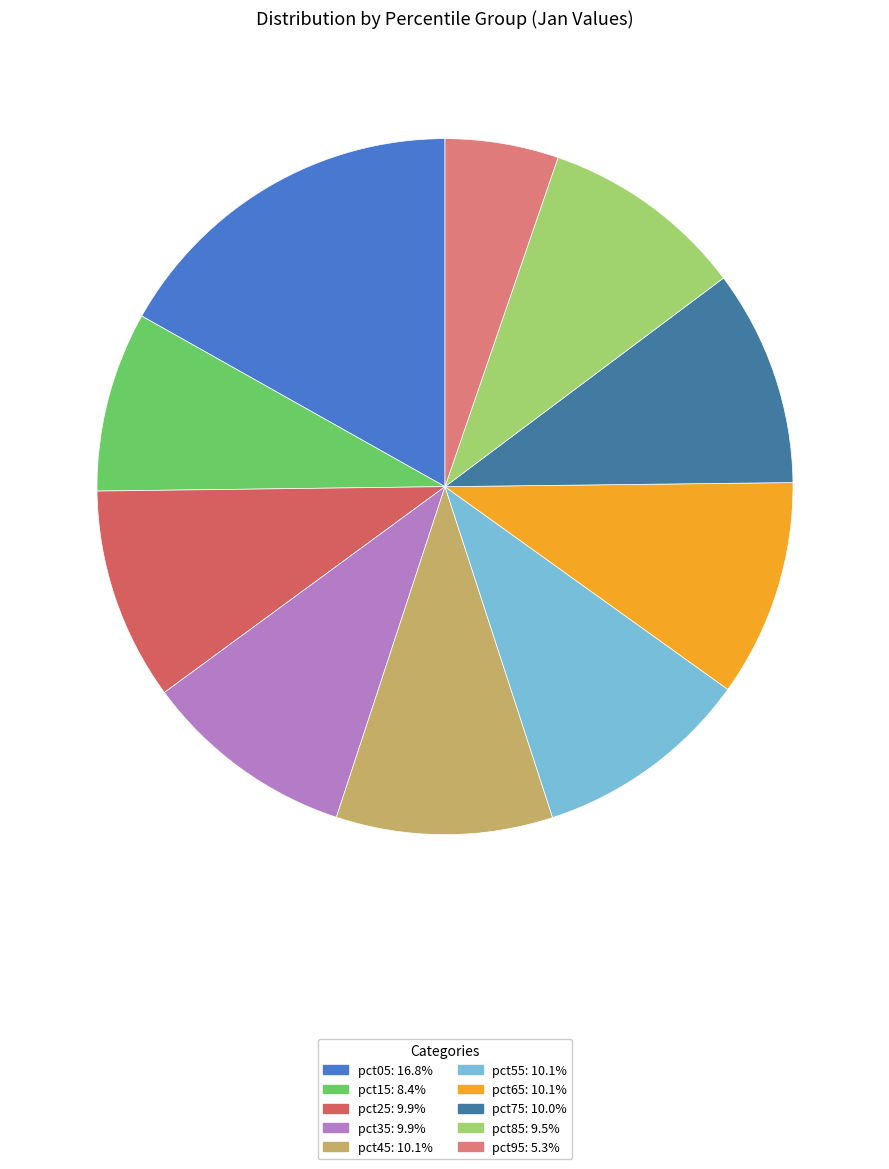

Is the sum of pct95: 5.3% and pct25: 9.9% greater than half?

No